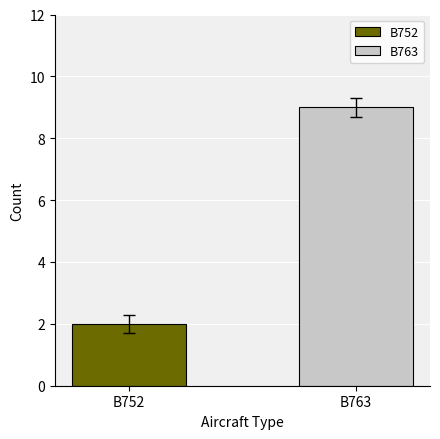

Count the number of data series in this chart.

2